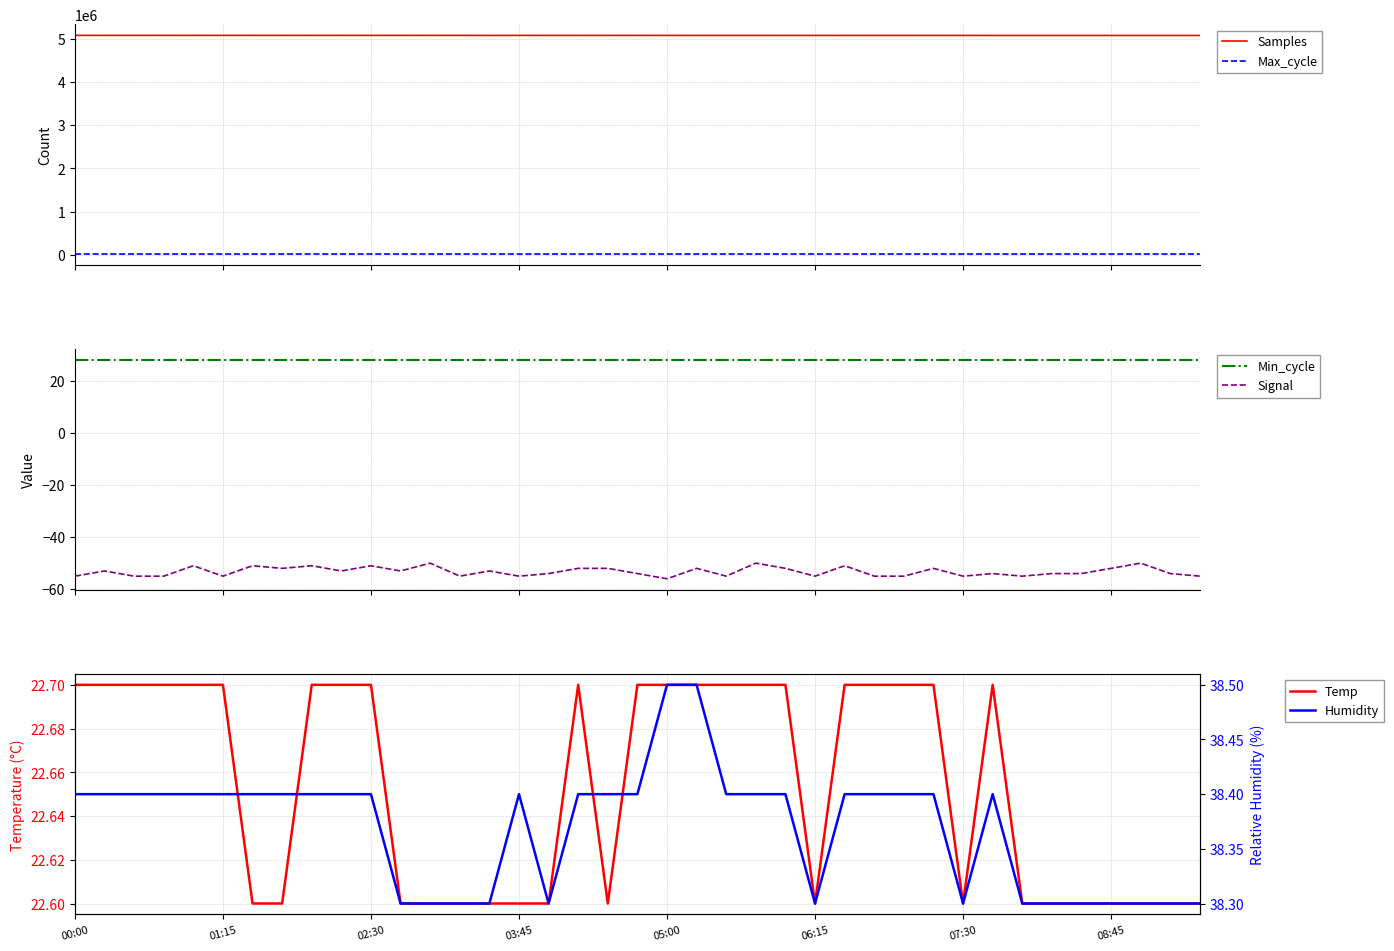

What is the lowest value of the Samples series?

5073391